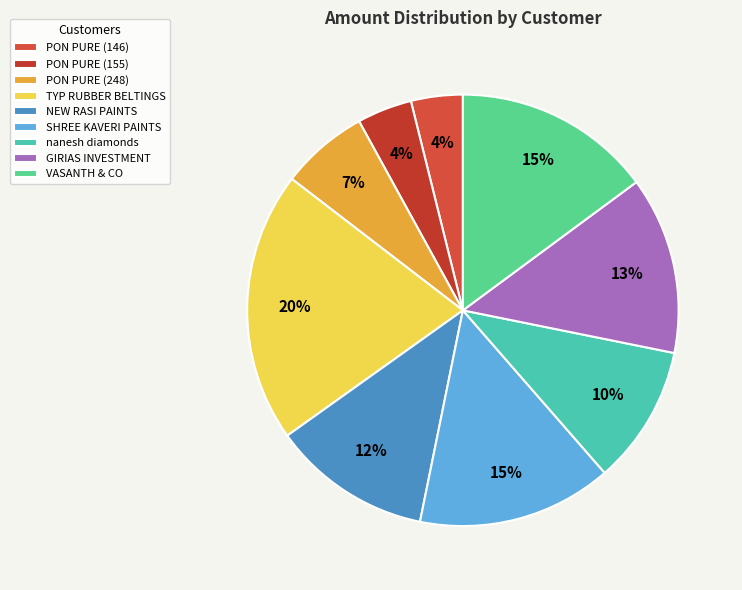

Rank the categories by value from lowest to highest.

PON PURE LOGISTICS PRIVATE LIMITED (146), PON PURE LOGISTICS PRIVATE LIMITED (155), PON PURE LOGISTICS PRIVATE LIMITED (248), nanesh diamonds private limited, NEW RASI PAINTS & HARDWARES, GIRIAS INVESTMENT, SHREE KAVERI PAINTS HARDWARES, VASANTH & CO, TYP RUBBER BELTINGS ( INDIA ) PVT LTD